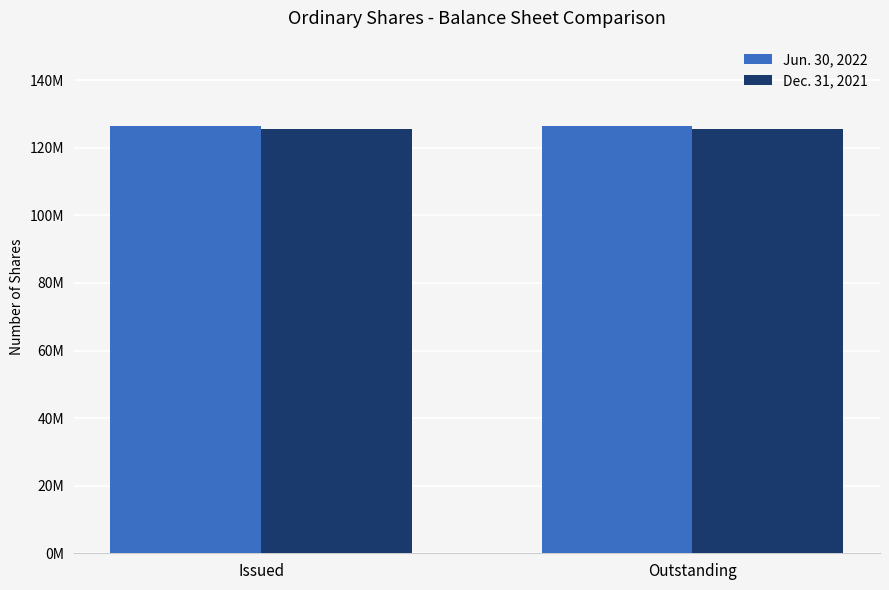

Are the bars grouped side by side (vs. stacked)?

Yes